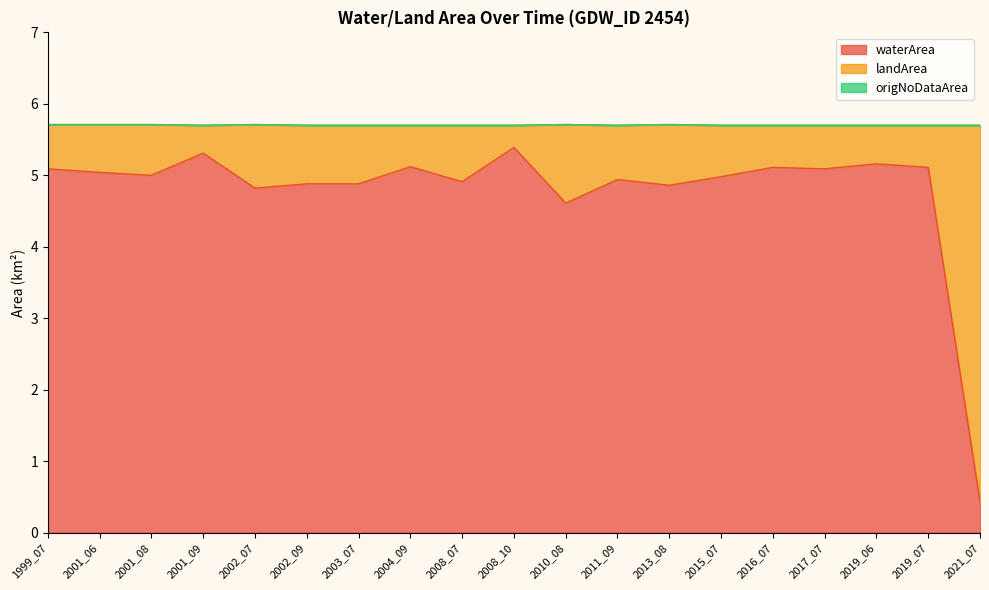

At 2011_09, list the series in order from largest to smallest.

waterArea, landArea, origNoDataArea